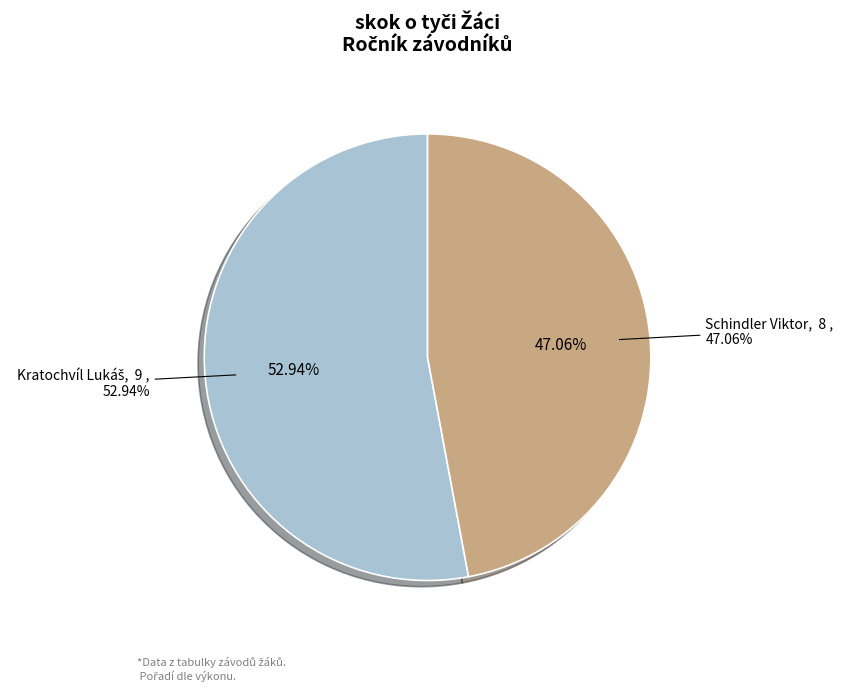

Which slice is the smallest?

Schindler Viktor